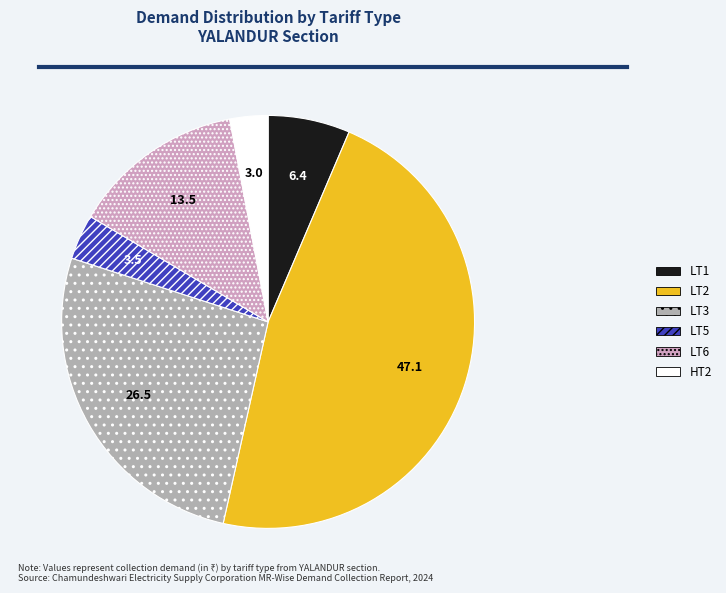

How many segments does this pie chart have?

6